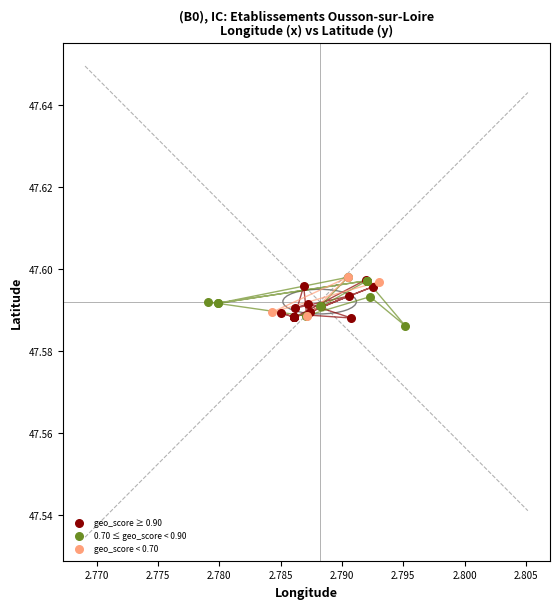

Which series has the widest spread of Y values?

0.70 ≤ geo_score < 0.90